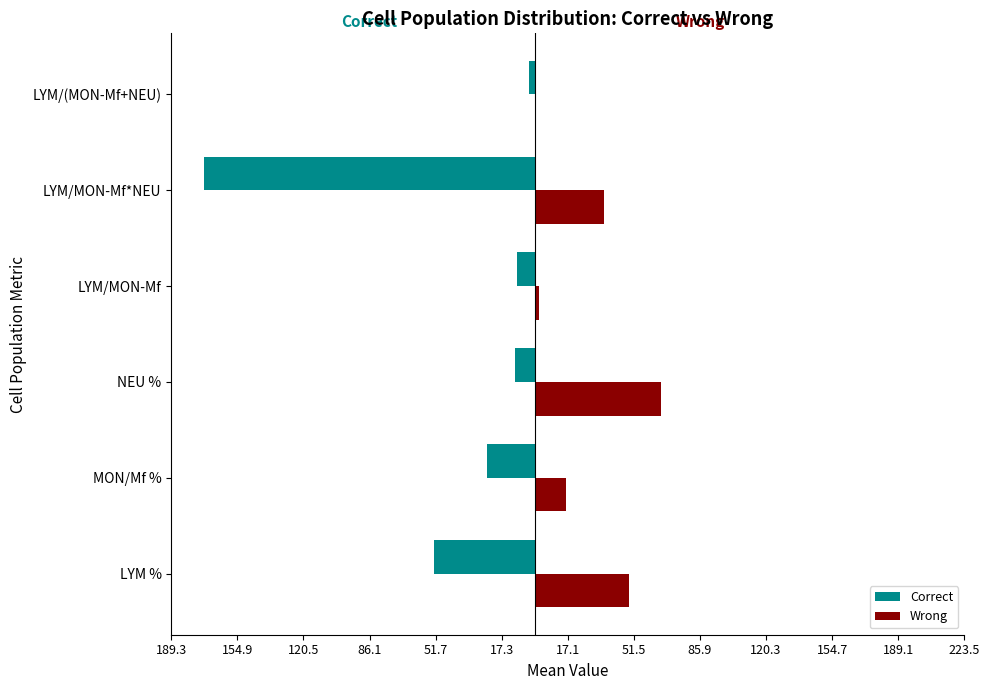

What are all the series names shown in the legend?

Correct, Wrong